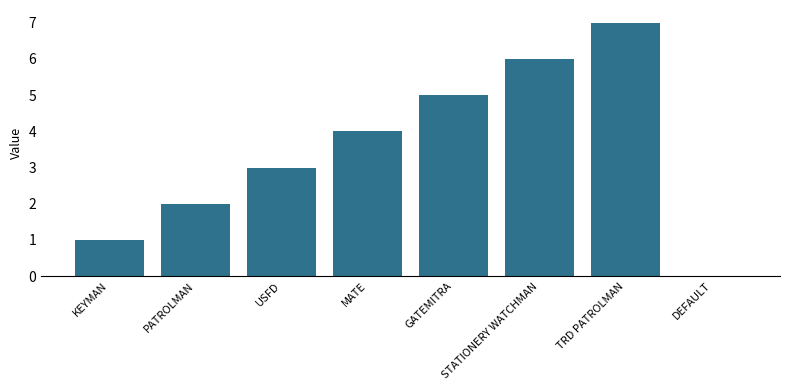

What is the sum of all values?

28